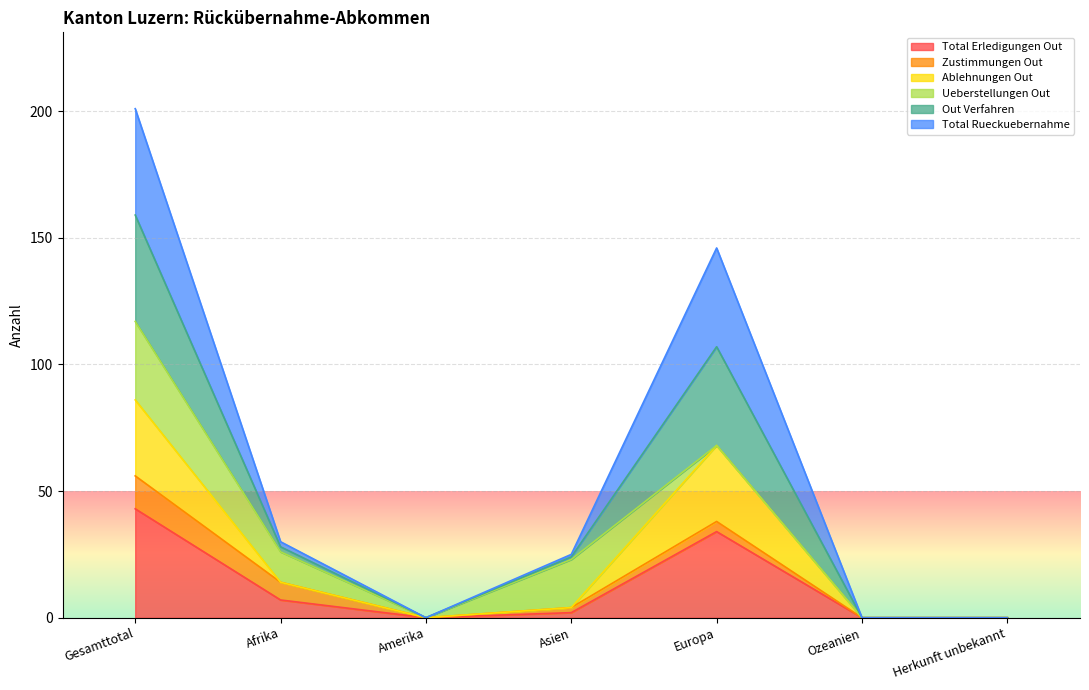

What is the maximum value shown in the chart?

201